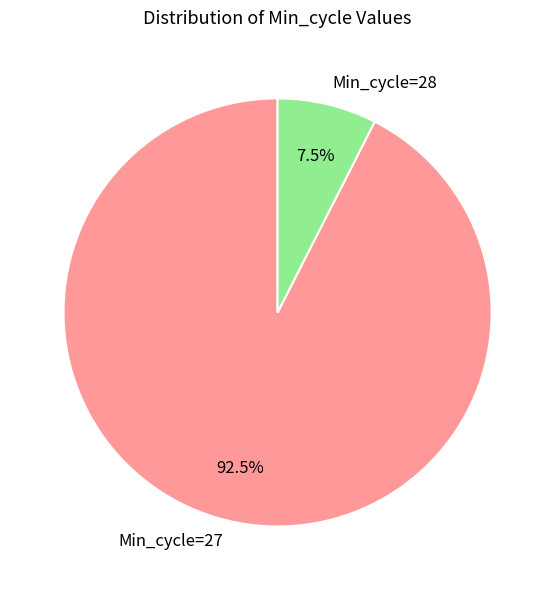

What is the smallest slice in the pie chart?

Min_cycle=28